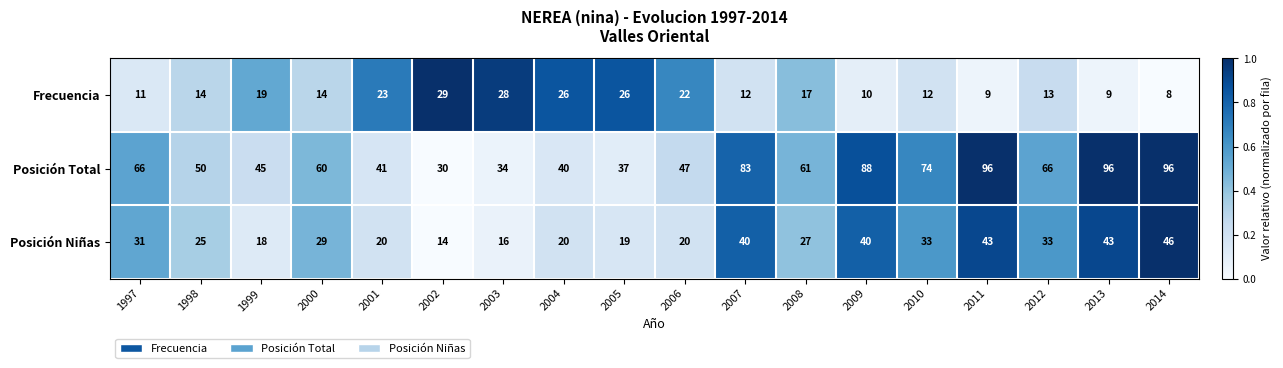

Rank the series by their maximum value, from lowest to highest.

Frecuencia, Posición Niñas, Posición Total